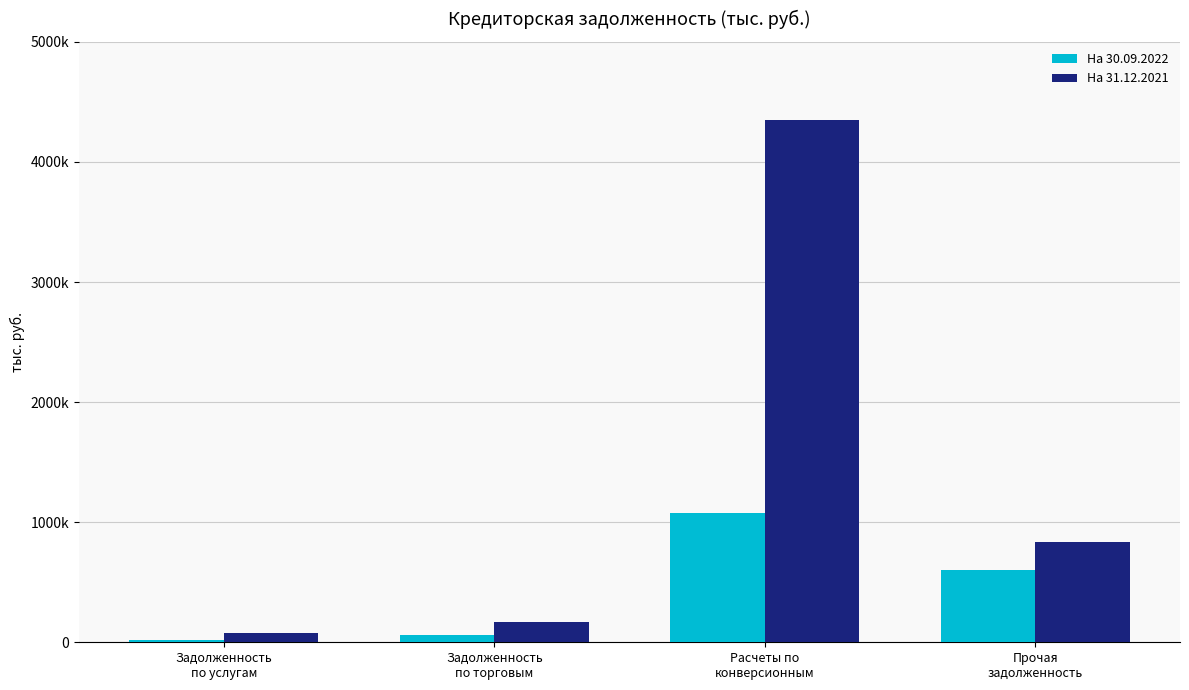

Are the bars horizontal?

No